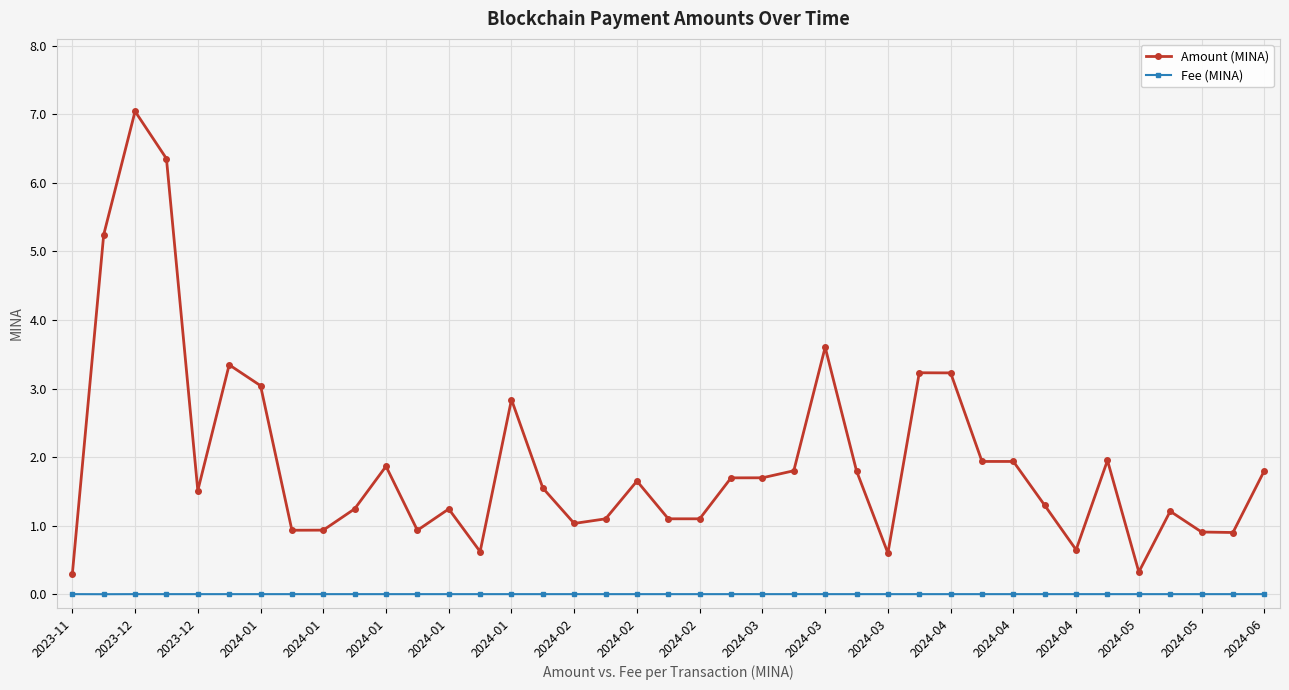

What is the greatest value displayed?

7.0